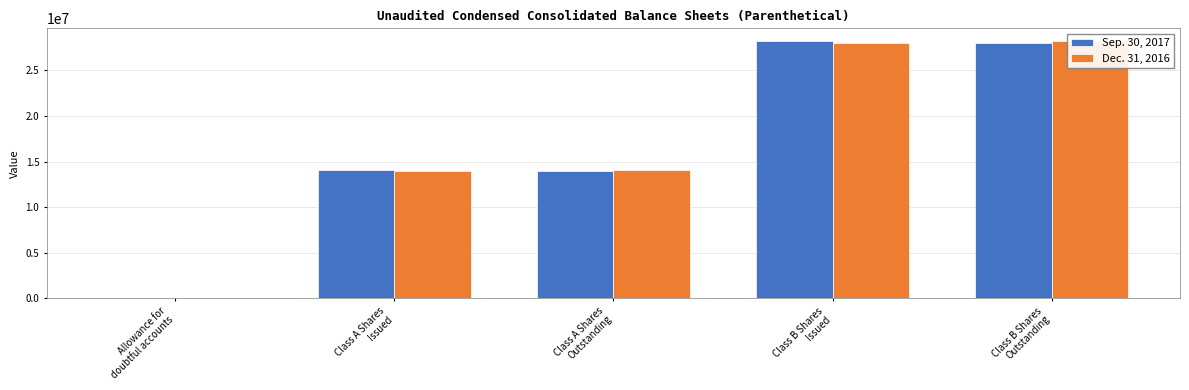

Does the chart contain any negative values?

No